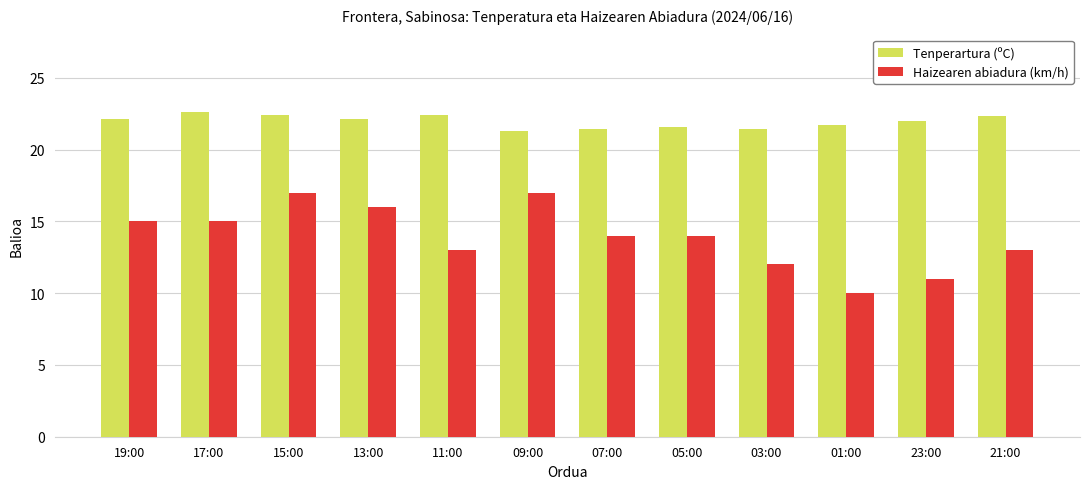

What is the total value across all series at 11:00?

35.4